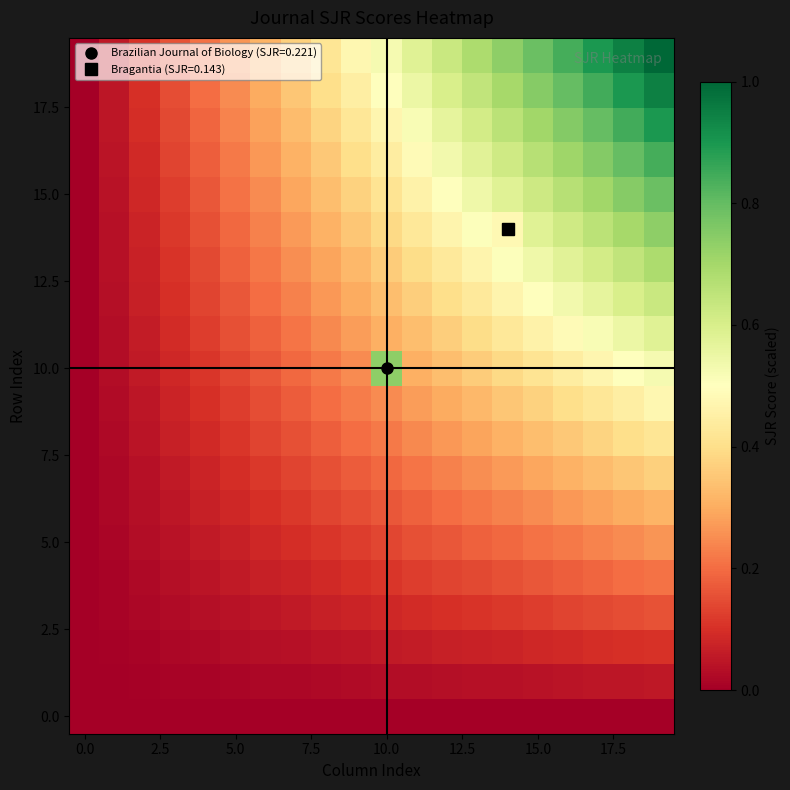

At which category is the sum across all series the highest?

19